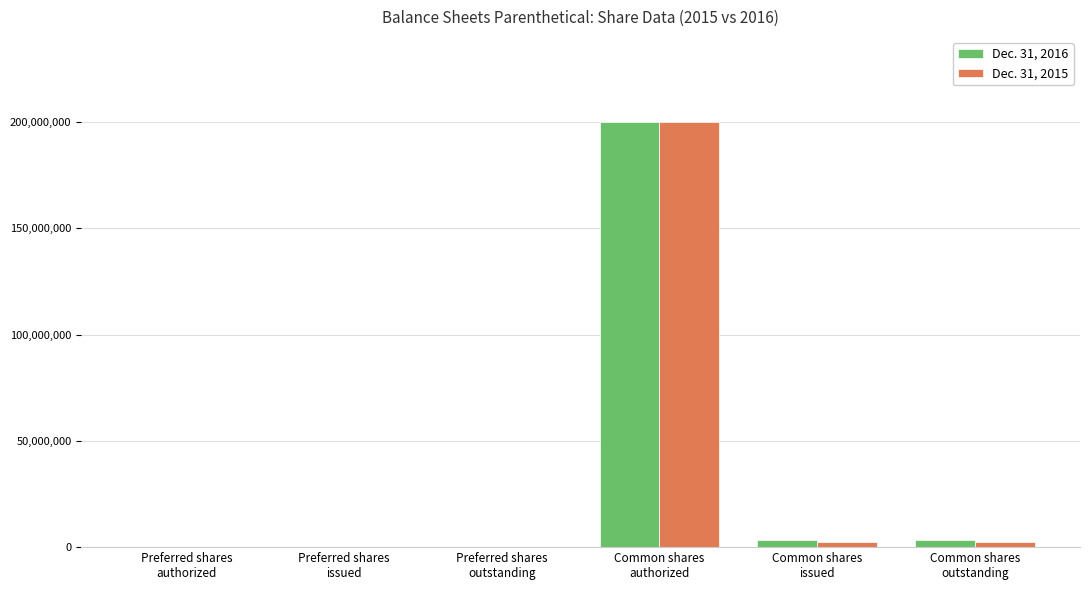

What value does the Dec. 31, 2015 series have at Preferred shares
outstanding, to the nearest 10?

1000